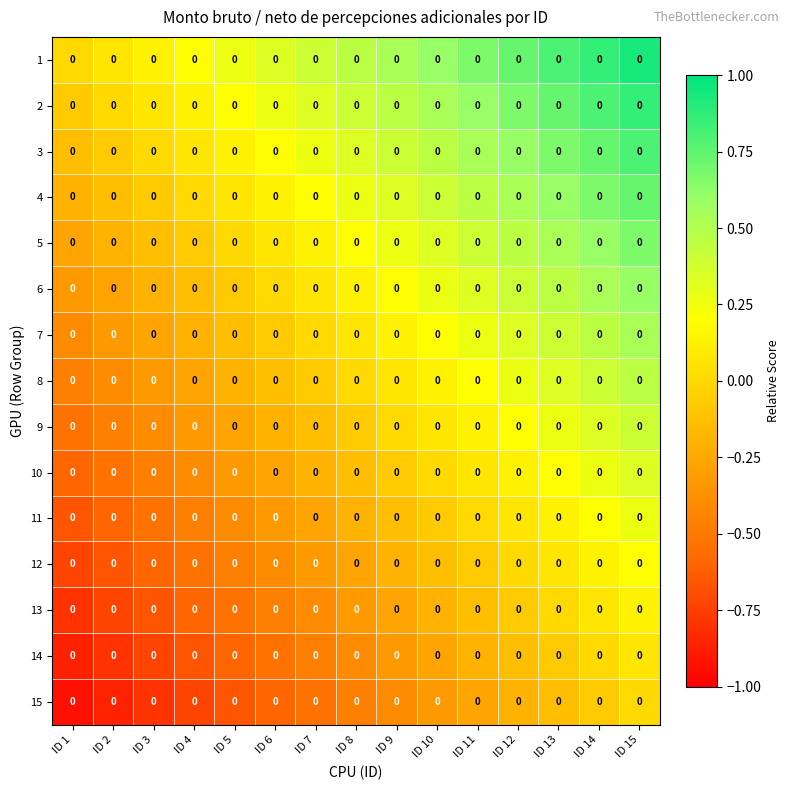

Which series has the largest range (max minus min)?

1